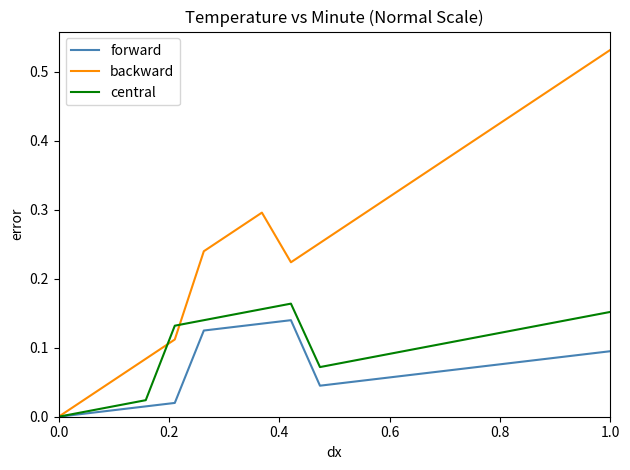

Which series has the largest total across all categories?

backward